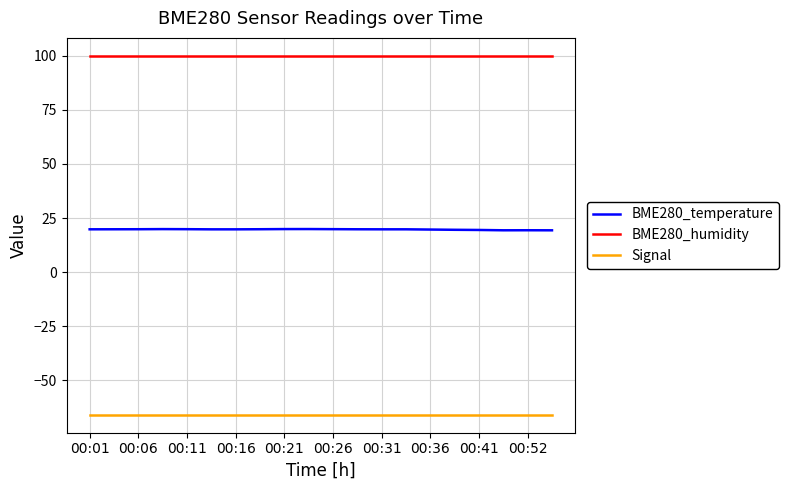

True or false: BME280_humidity and BME280_temperature cross at least once.

False